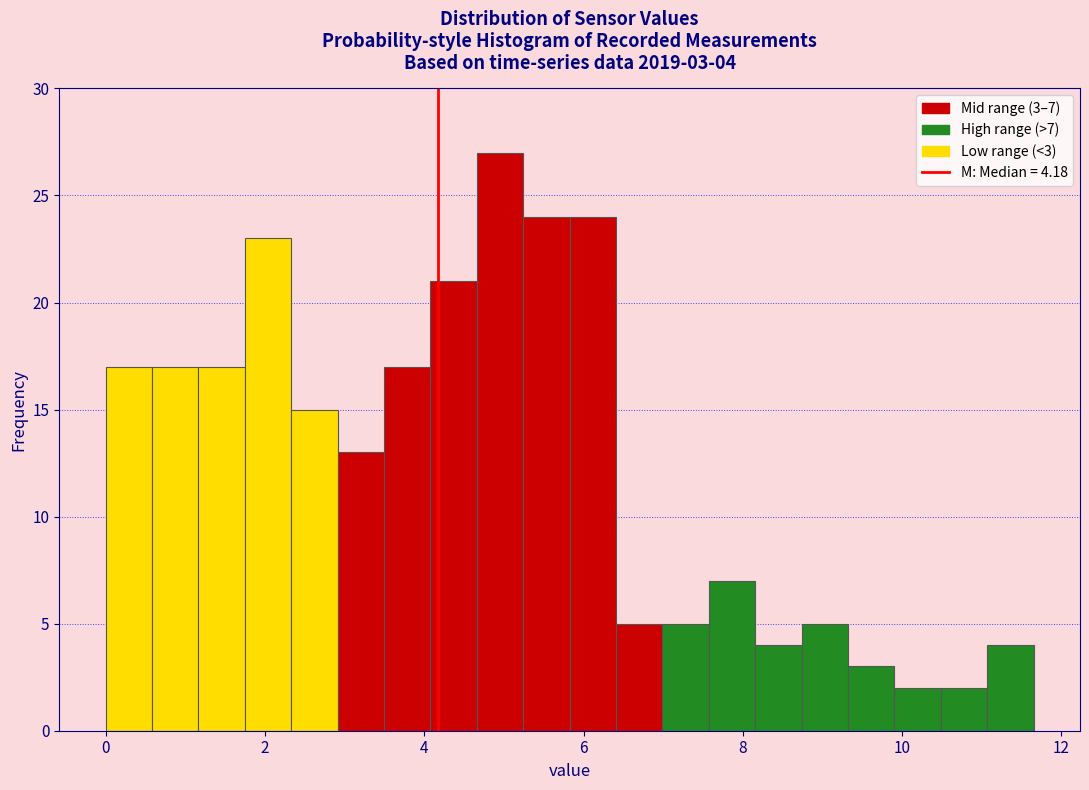

Around what value on the x-axis is the tallest bar? Give the approximate position of its centre, as read against the axis.

5.0